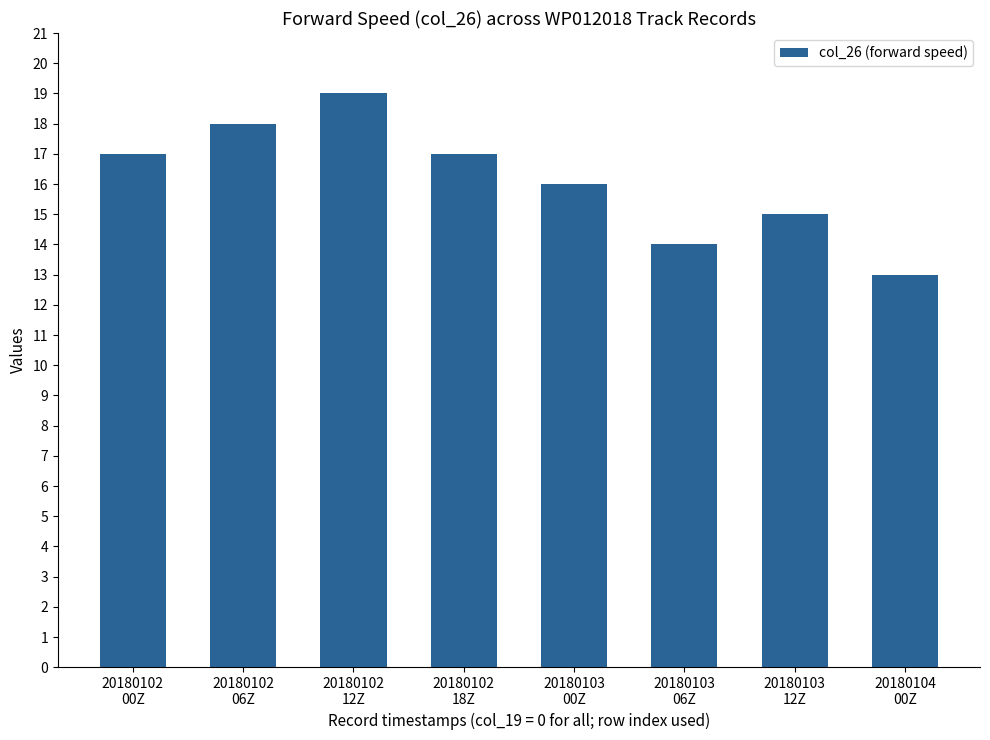

Read the value at 20180103
00Z.

16